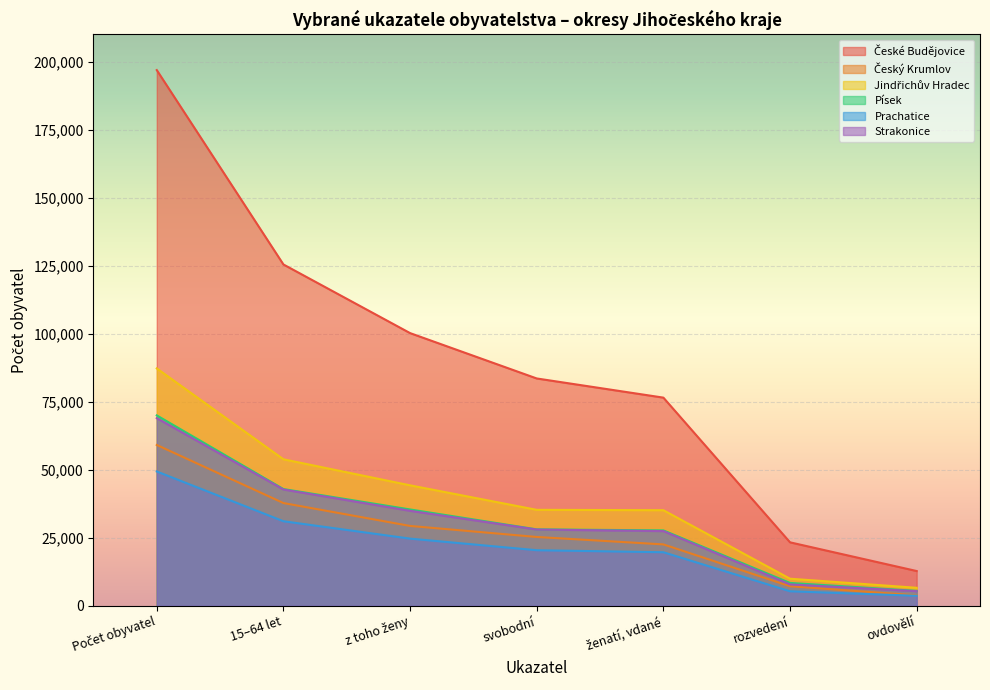

True or false: Strakonice and Prachatice cross at least once.

False